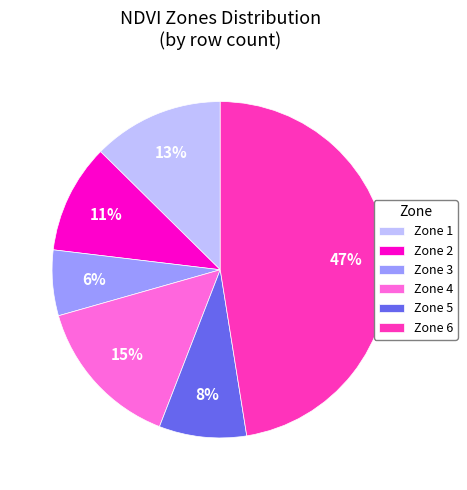

Is it true that Zone 1 is 13% of the pie?

True